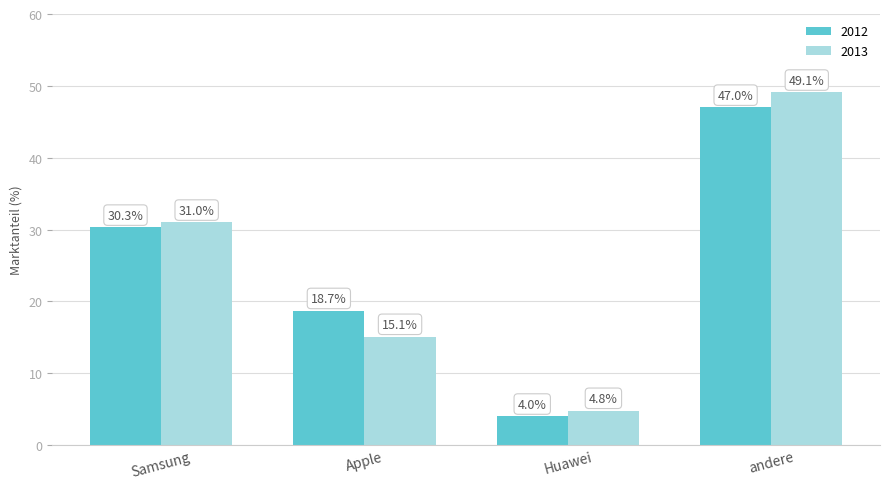

Reading left to right, extract all data points from this chart.

2012: 30.3	18.7	4.0	47.0
2013: 31.0	15.1	4.8	49.1